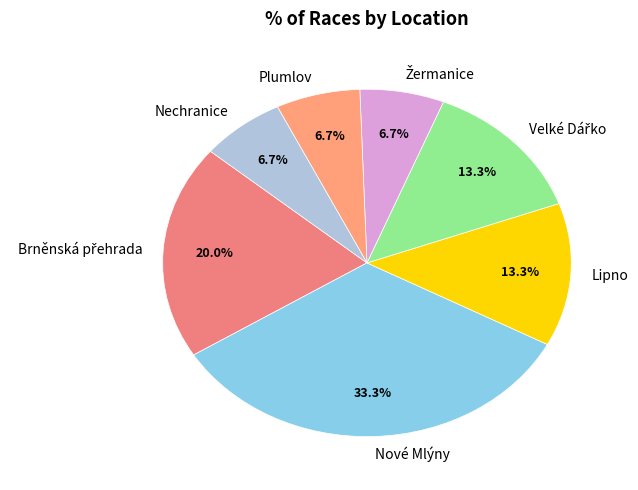

What percentage do Nechranice and Nové Mlýny together represent?

40.0%